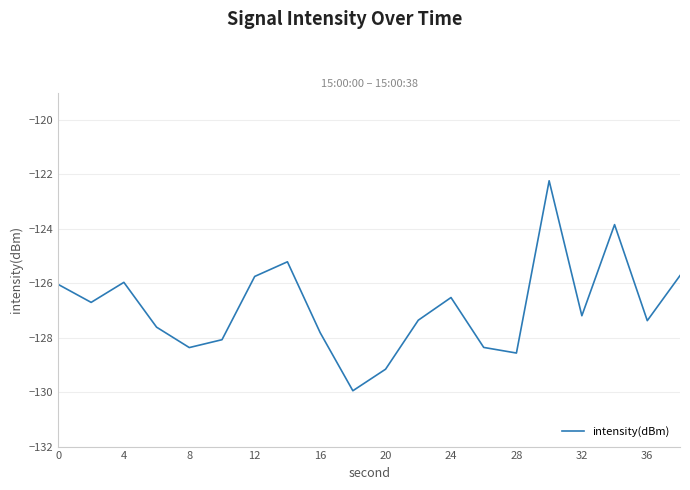

How many series are shown in this chart?

1